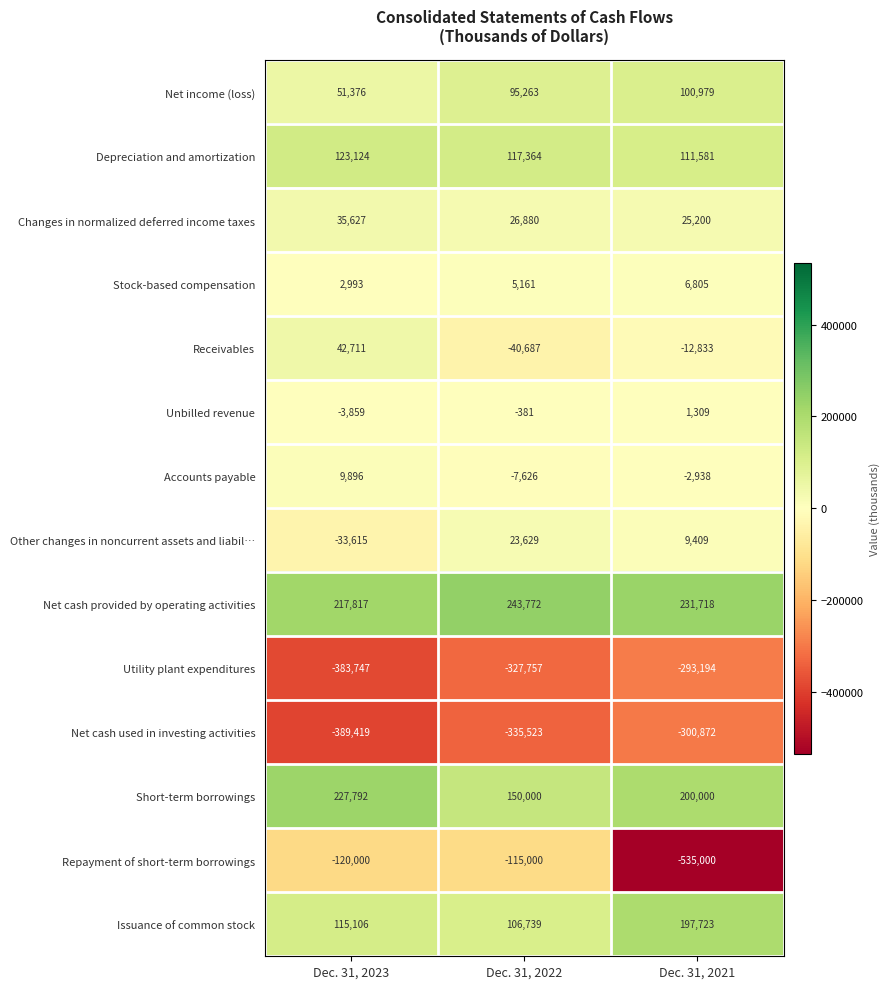

Count the number of categories in the chart.

3